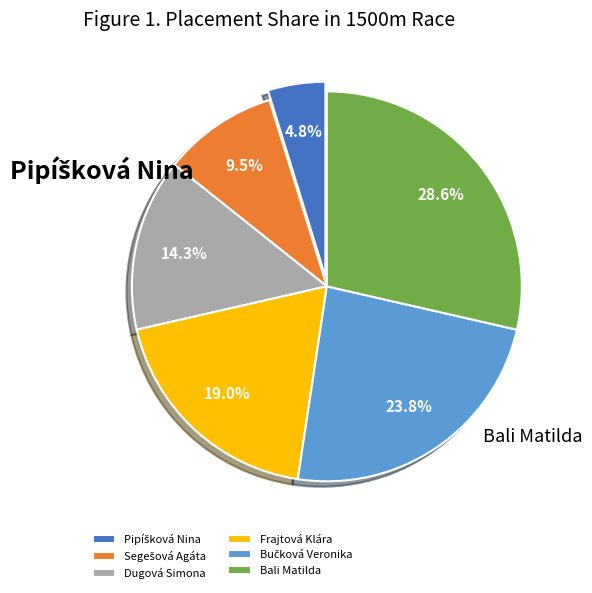

To the nearest percent, what is the difference between the largest and smallest slice percentages?

24%